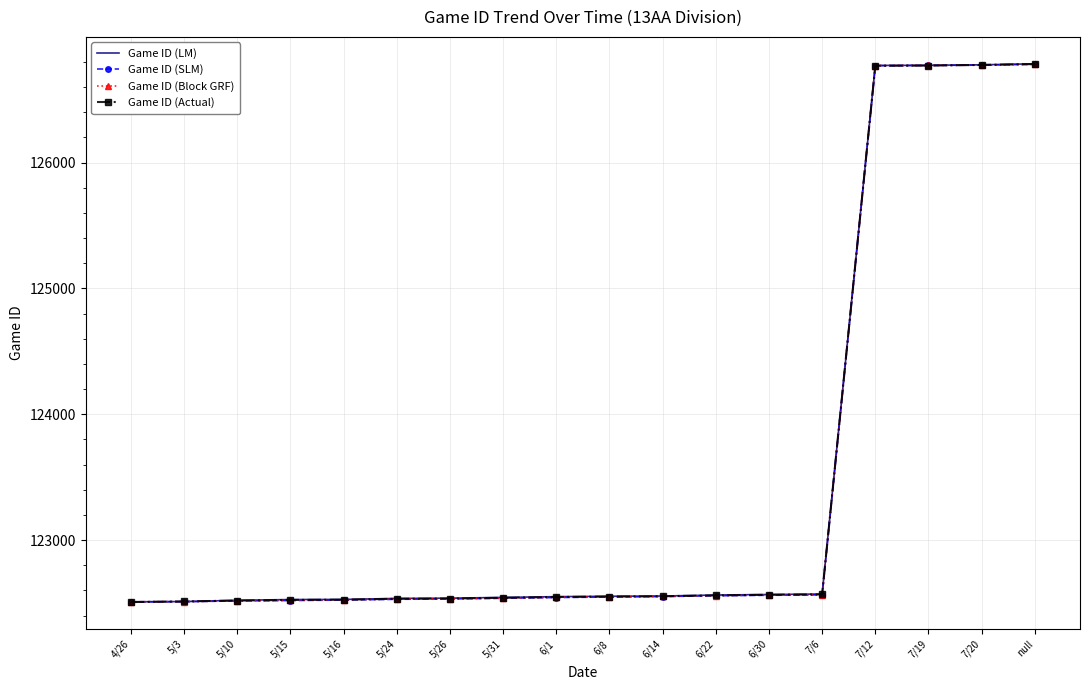

The value of Game ID (Actual) at 6/1 is 122548. True or false?

True